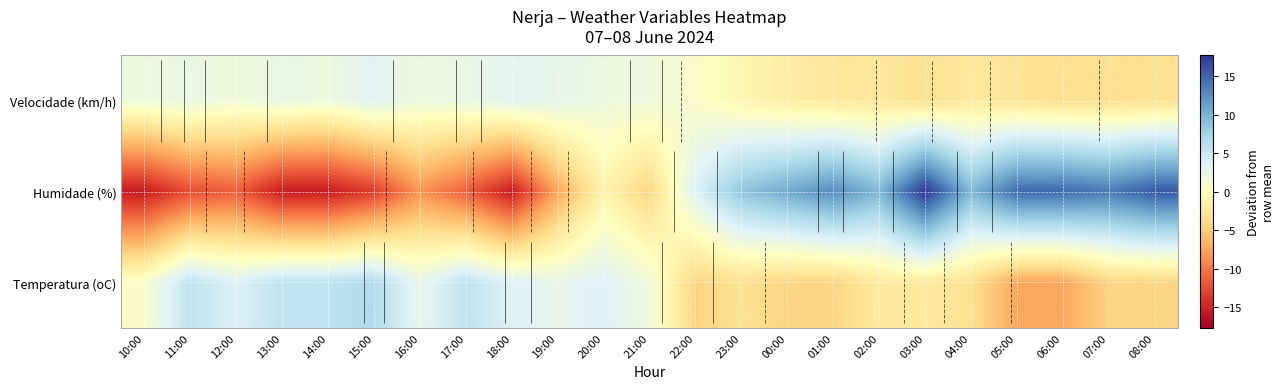

List the labels in order of Temperatura (oC) value, smallest first.

05:00, 06:00, 22:00, 00:00, 01:00, 07:00, 08:00, 23:00, 04:00, 02:00, 03:00, 10:00, 21:00, 16:00, 19:00, 12:00, 18:00, 20:00, 11:00, 13:00, 14:00, 17:00, 15:00